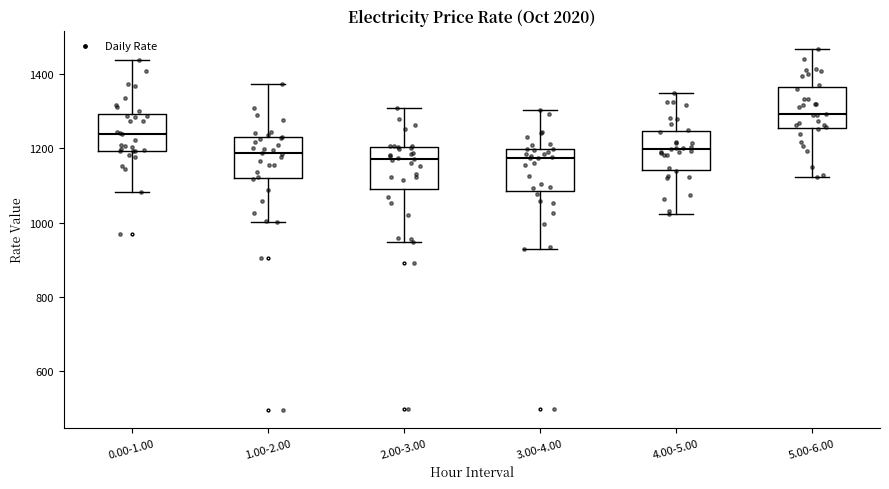

Which box has the highest median line?

5.00-6.00